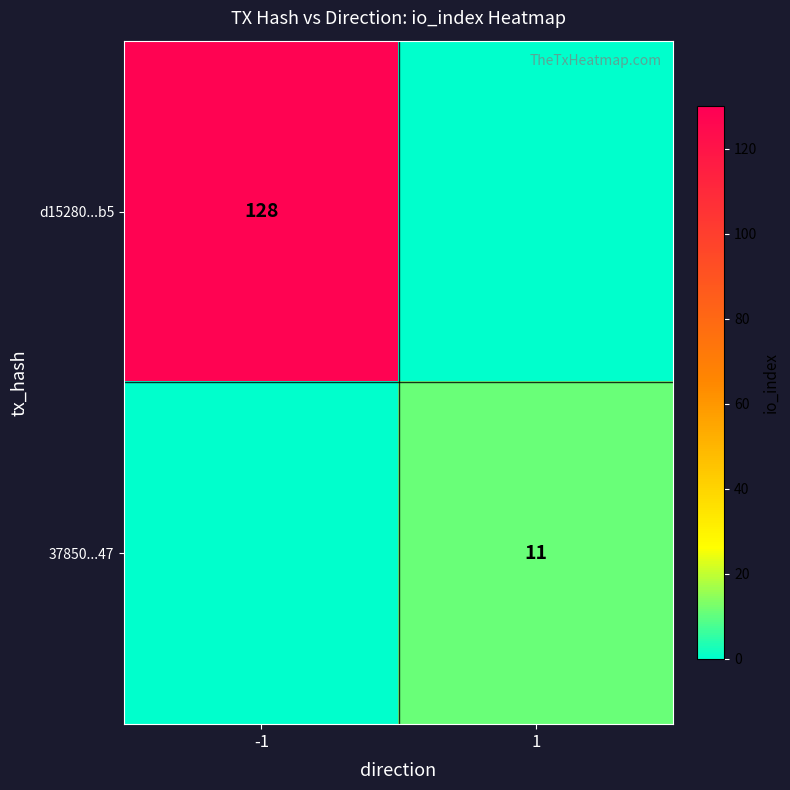

The value of d15280...b5 at -1 is 57. True or false?

False